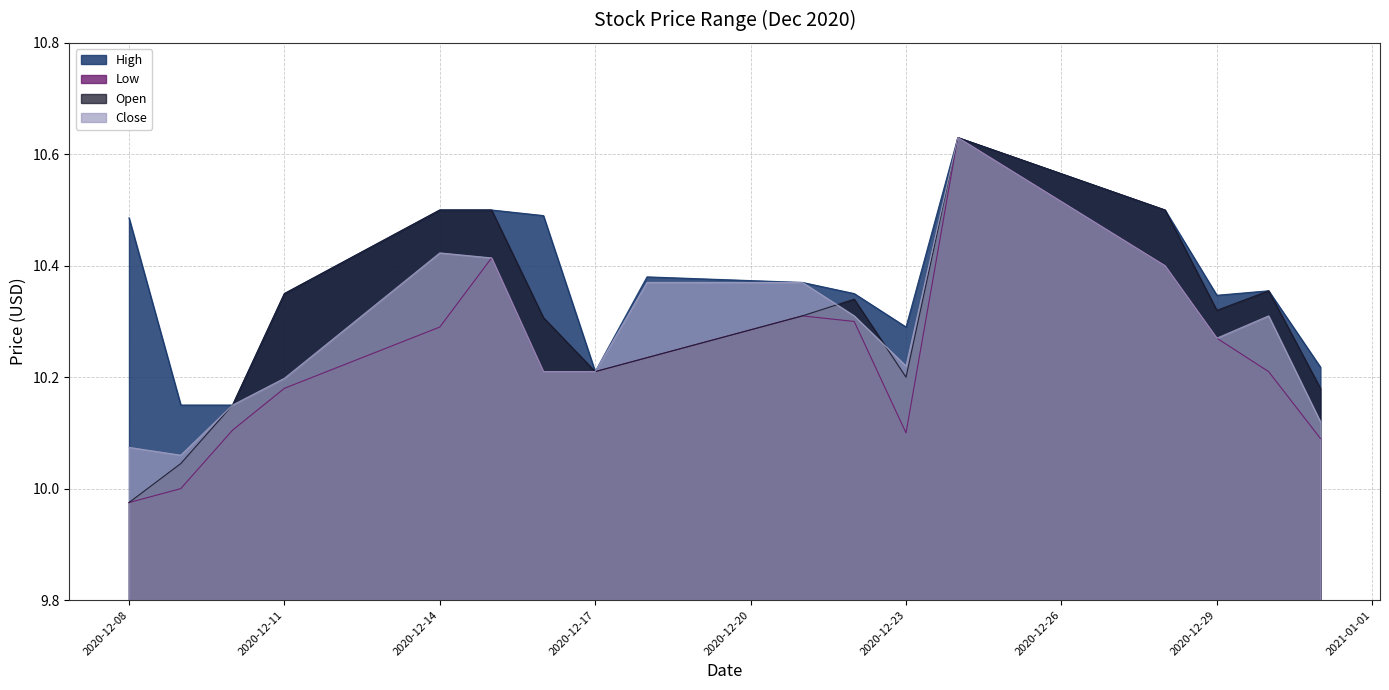

What is the value of the Low point at the 11th from the left?

10.3